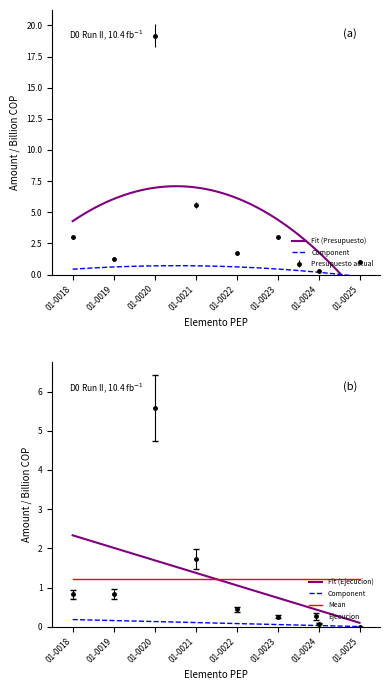

Rank the series by their average value, from lowest to highest.

Ejecucion, Presupuesto actual